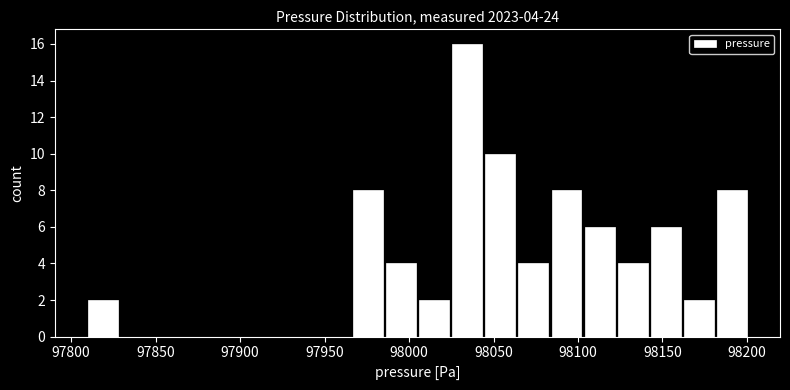

Read against the x-axis, roughly where is the centre of the tallest bar?

98035